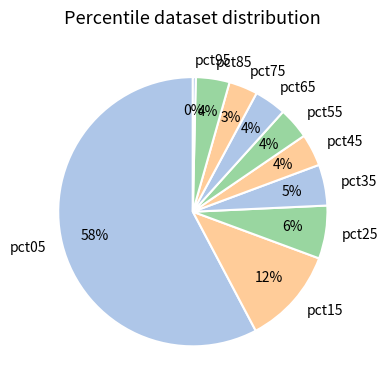

What percentage is the pct45 slice, to the nearest percent?

4%